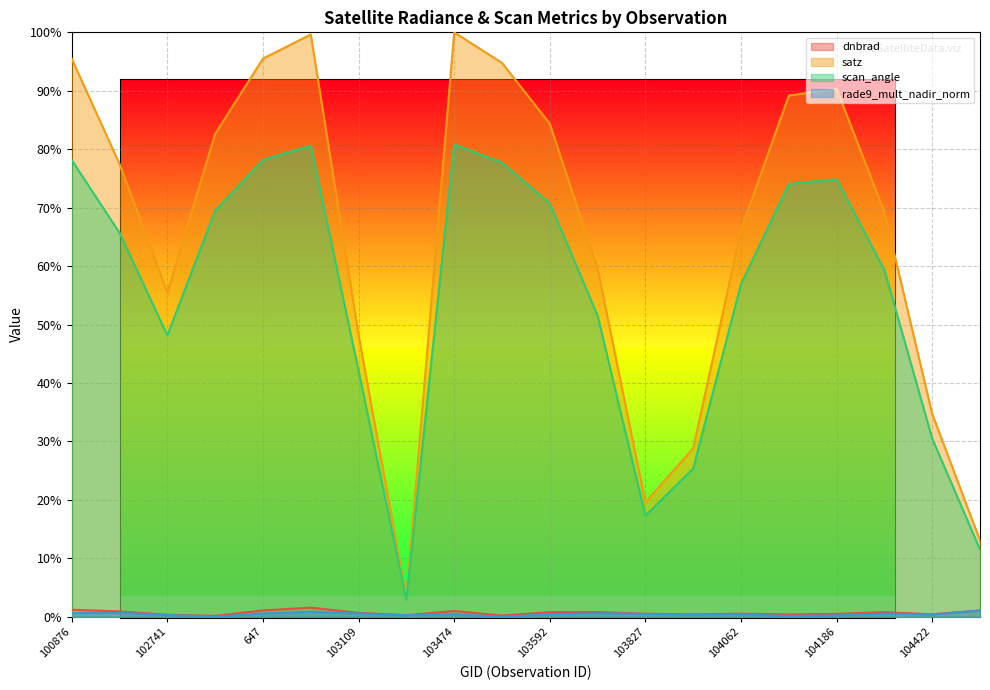

What is the total value across all series at 1070?

163.8